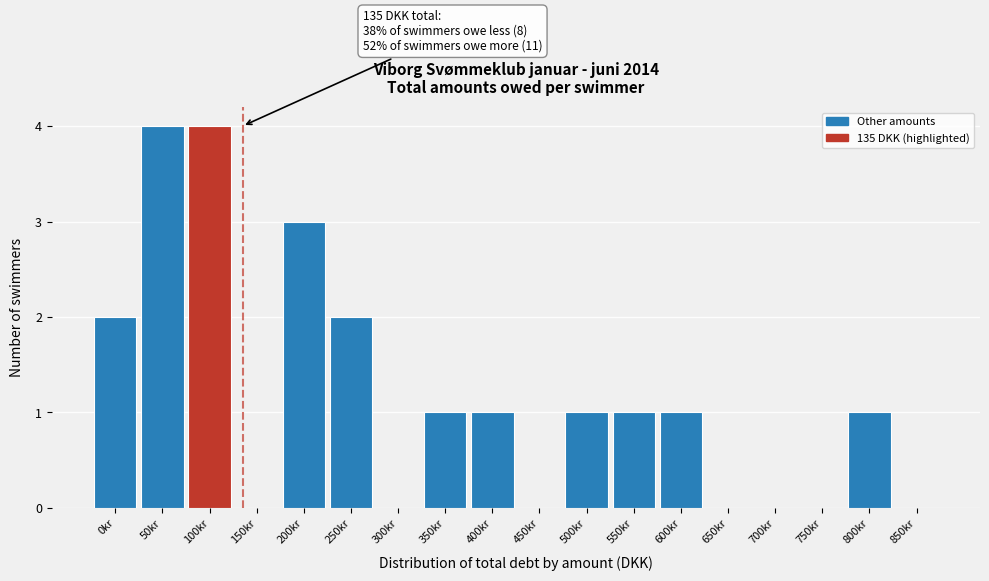

Reading left to right, what are all the values shown in this chart?

0kr=2	50kr=4	100kr=4	150kr=0	200kr=3	250kr=2	300kr=0	350kr=1	400kr=1	450kr=0	500kr=1	550kr=1	600kr=1	650kr=0	700kr=0	750kr=0	800kr=1	850kr=0